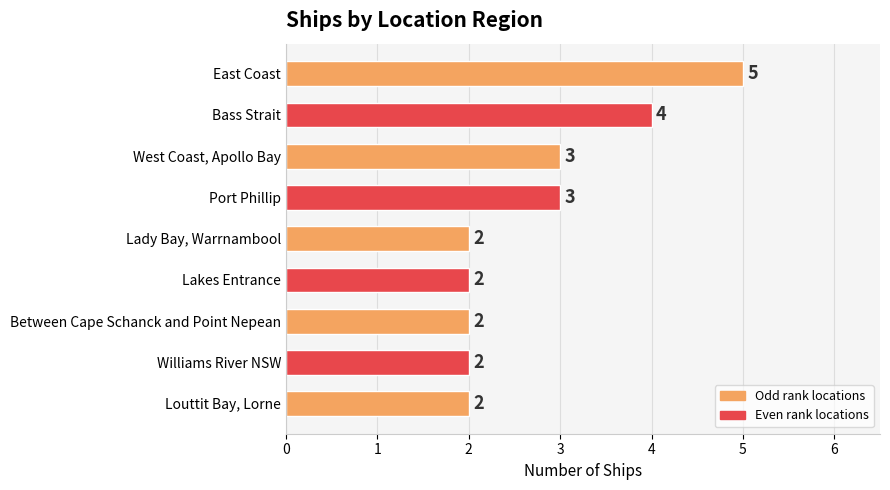

The value at Between Cape Schanck and Point Nepean is 2. True or false?

True